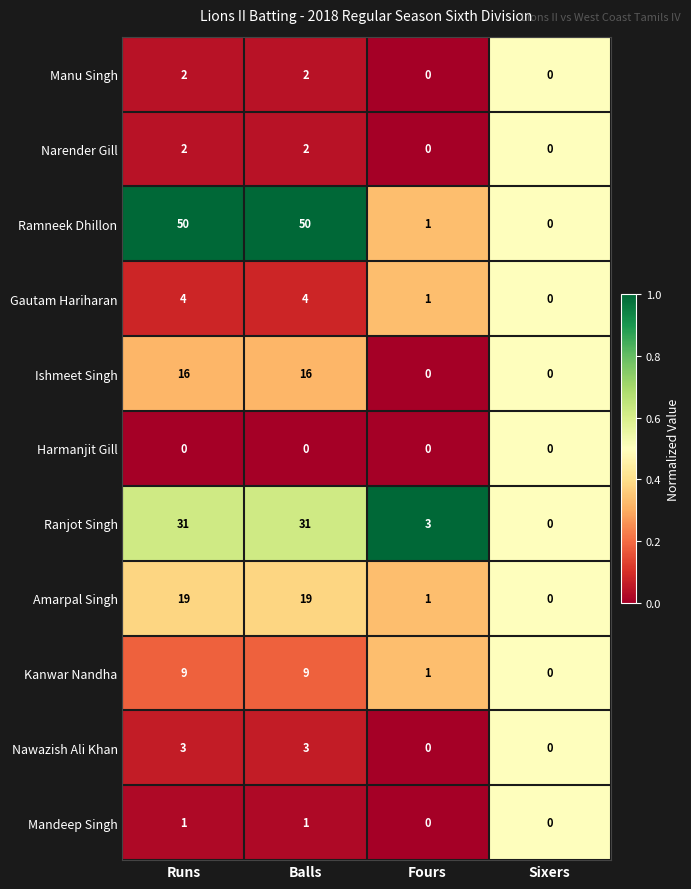

Where is Amarpal Singh nearest to the value 9?

Fours